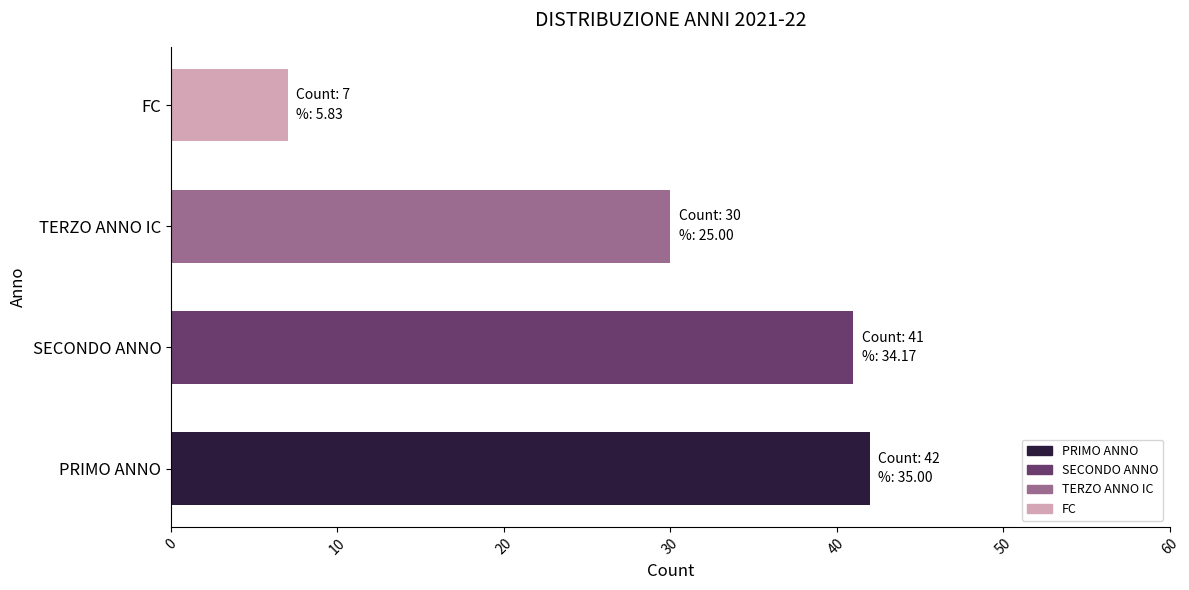

True or false: the data shows 42 at PRIMO ANNO.

True